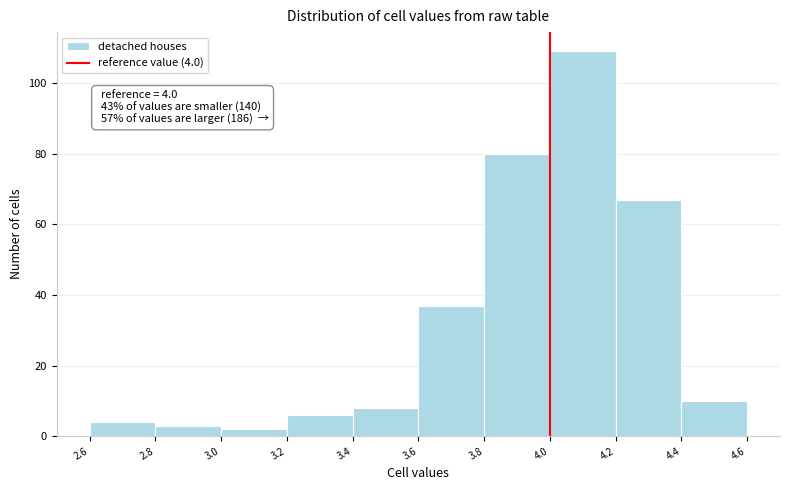

Which range on the x-axis has the tallest bar?

4.0 to 4.2